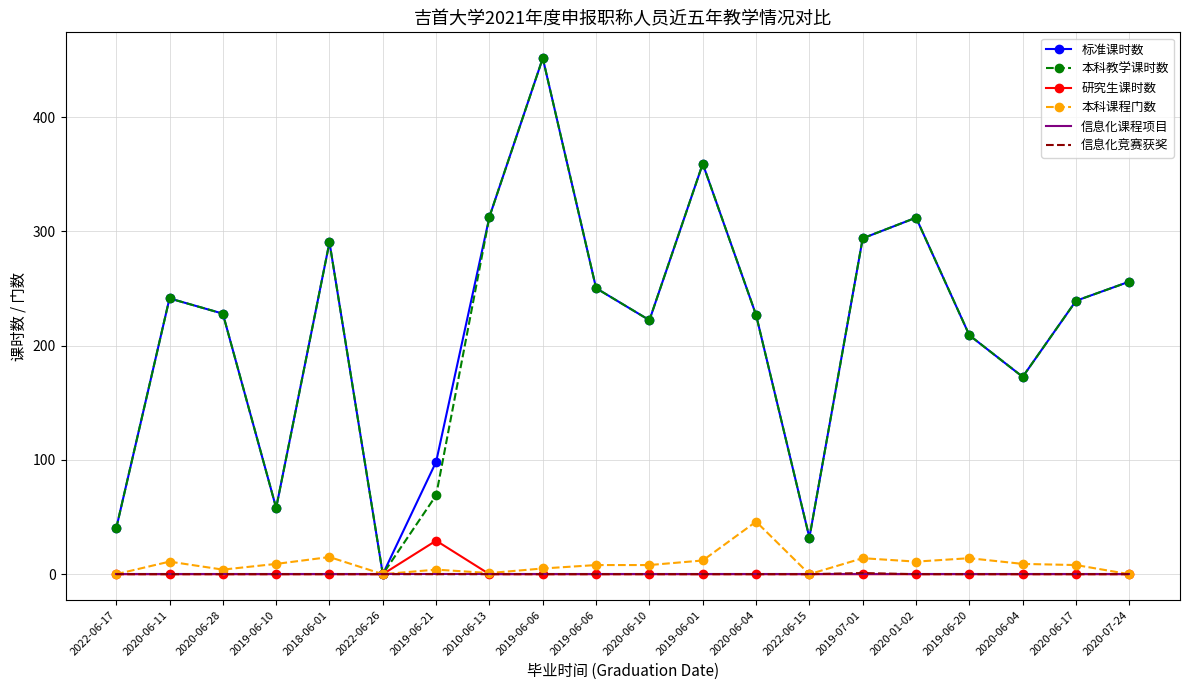

What are all the series names shown in the legend?

标准课时数, 本科教学课时数, 研究生课时数, 本科课程门数, 信息化课程项目, 信息化竞赛获奖